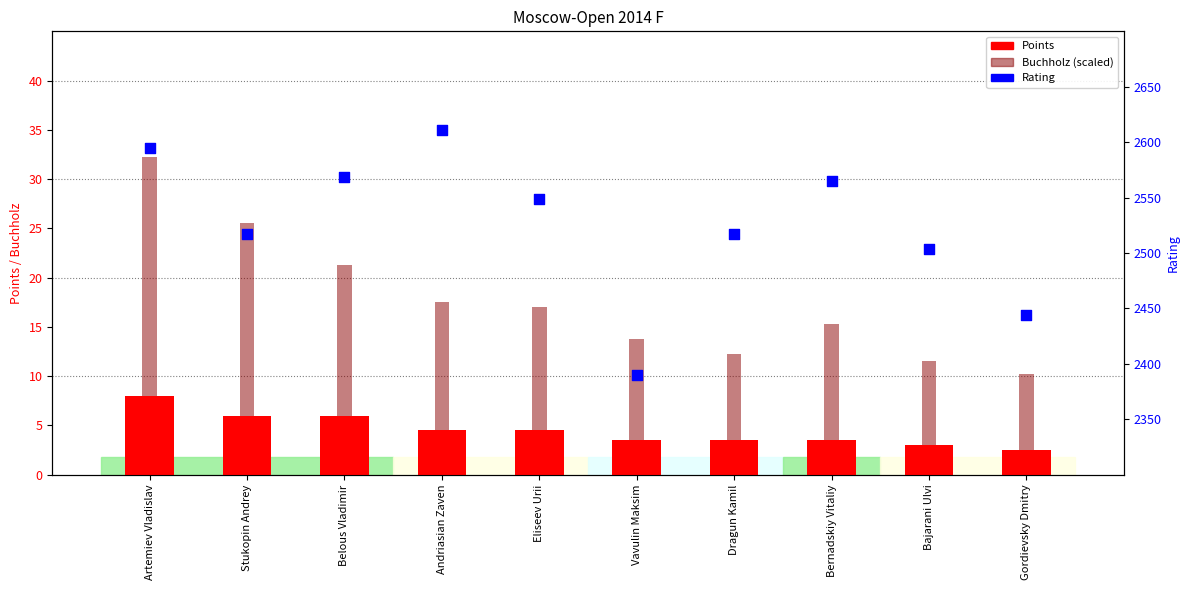

What is the total value across all series at Belous Vladimir?

2596.2